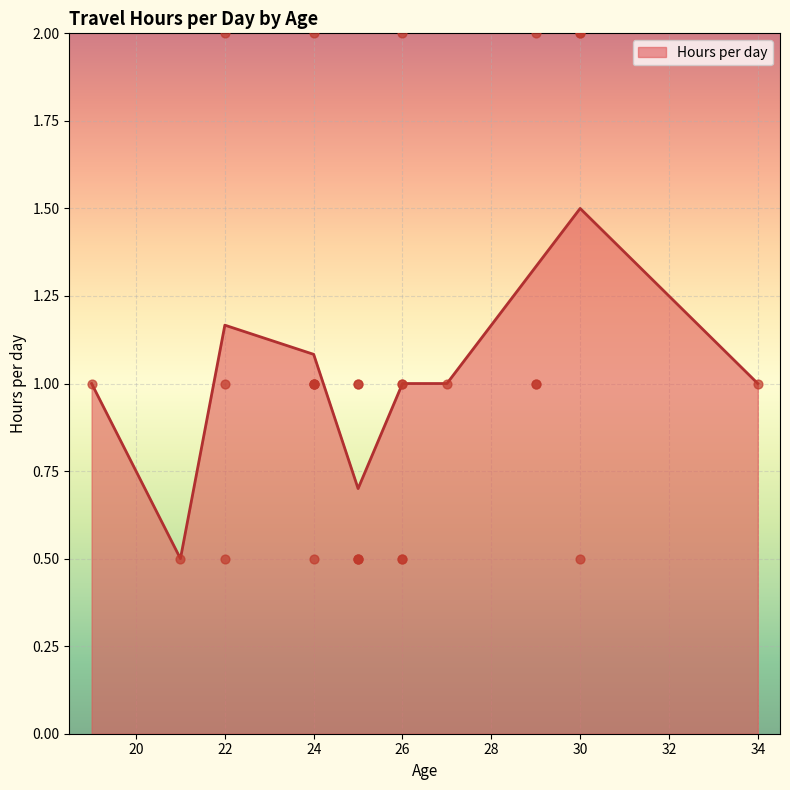

Is it true that Hours per day equals 1.8 at 24?

False